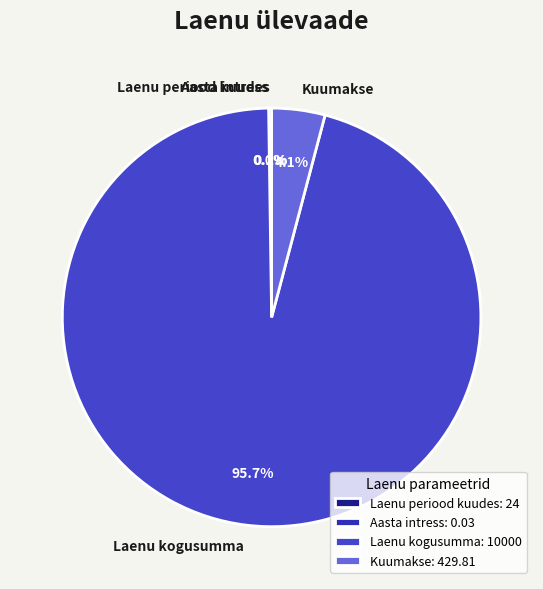

Is Laenu kogusumma the majority of the pie?

Yes